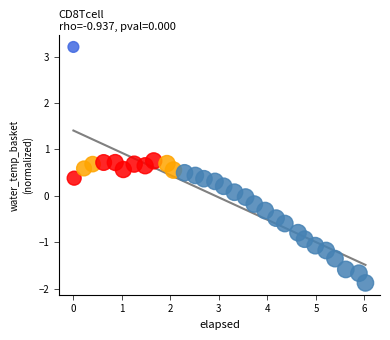

What is the range of X values (max minus min)?

6.0